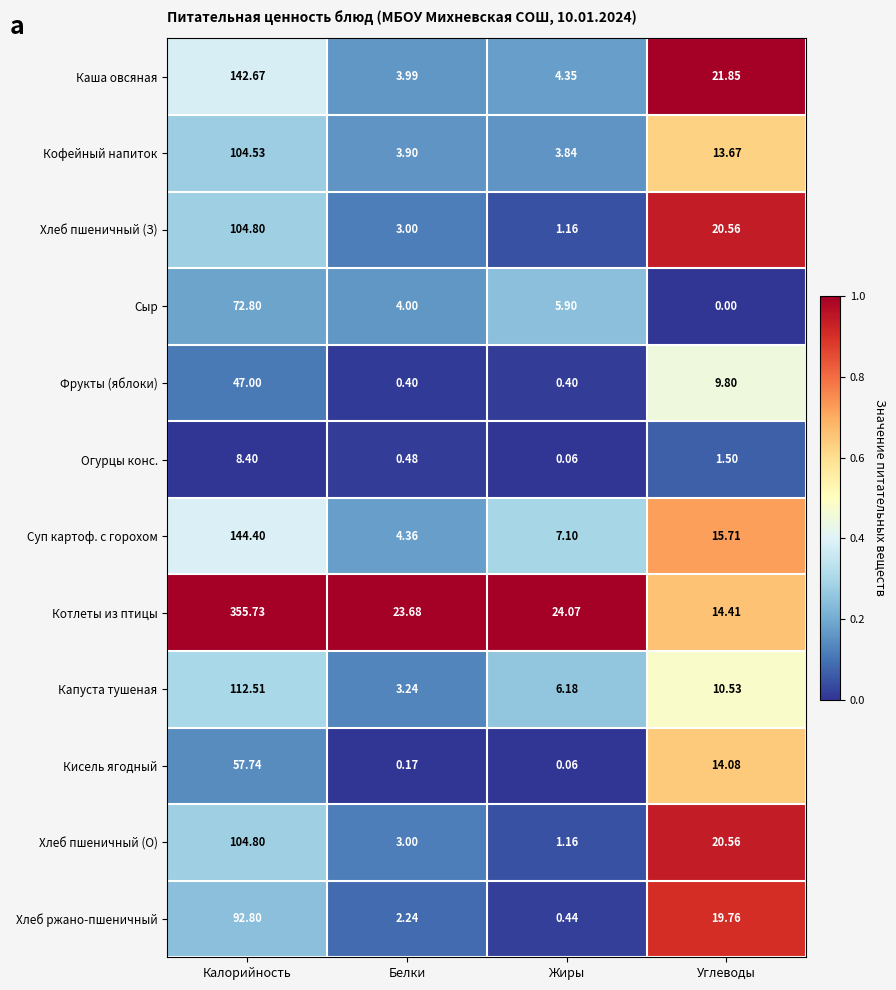

List the labels in order of Кисель ягодный value, largest first.

Калорийность, Углеводы, Белки, Жиры